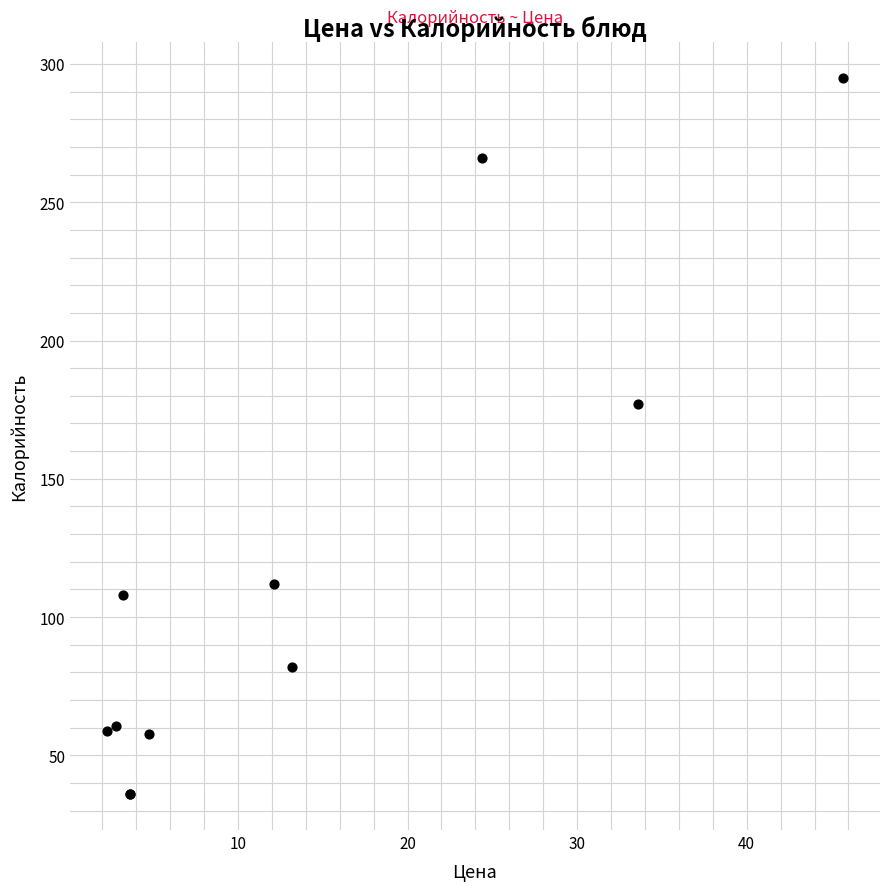

What Y value in the scatter plot is closest to 165?

177.0